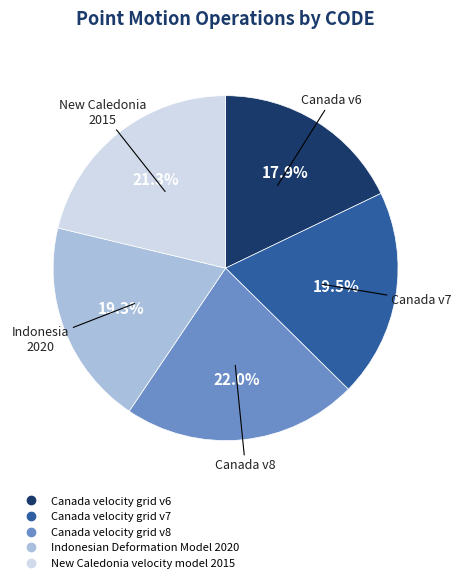

Is there a majority slice in this chart?

No